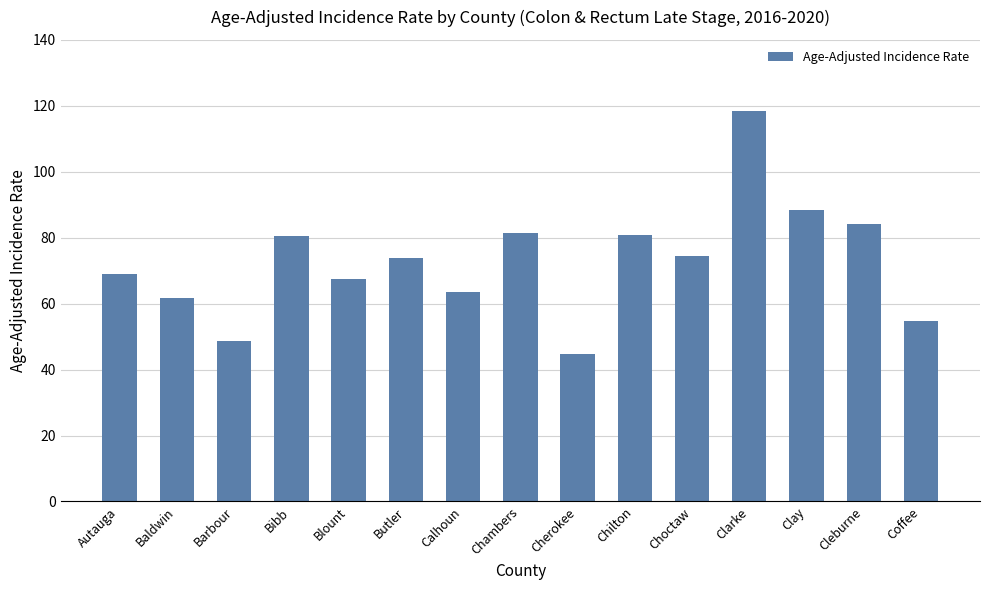

What is the sum of the values at Choctaw and Clay?

162.7